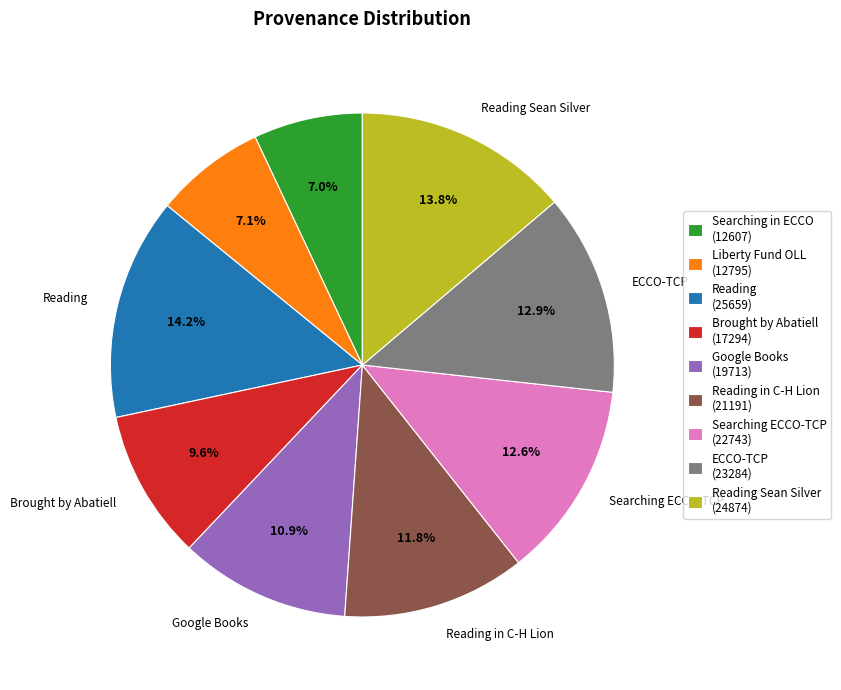

Does Searching ECCO-TCP (22743) account for over 50% of the chart?

No